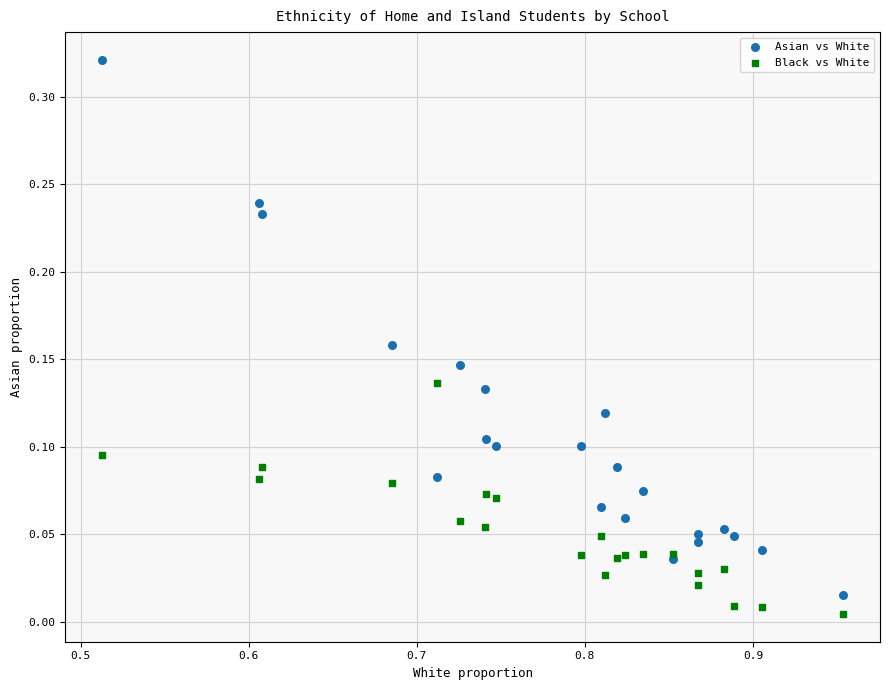

What is the X range (max minus min) for the scatter plot?

0.4